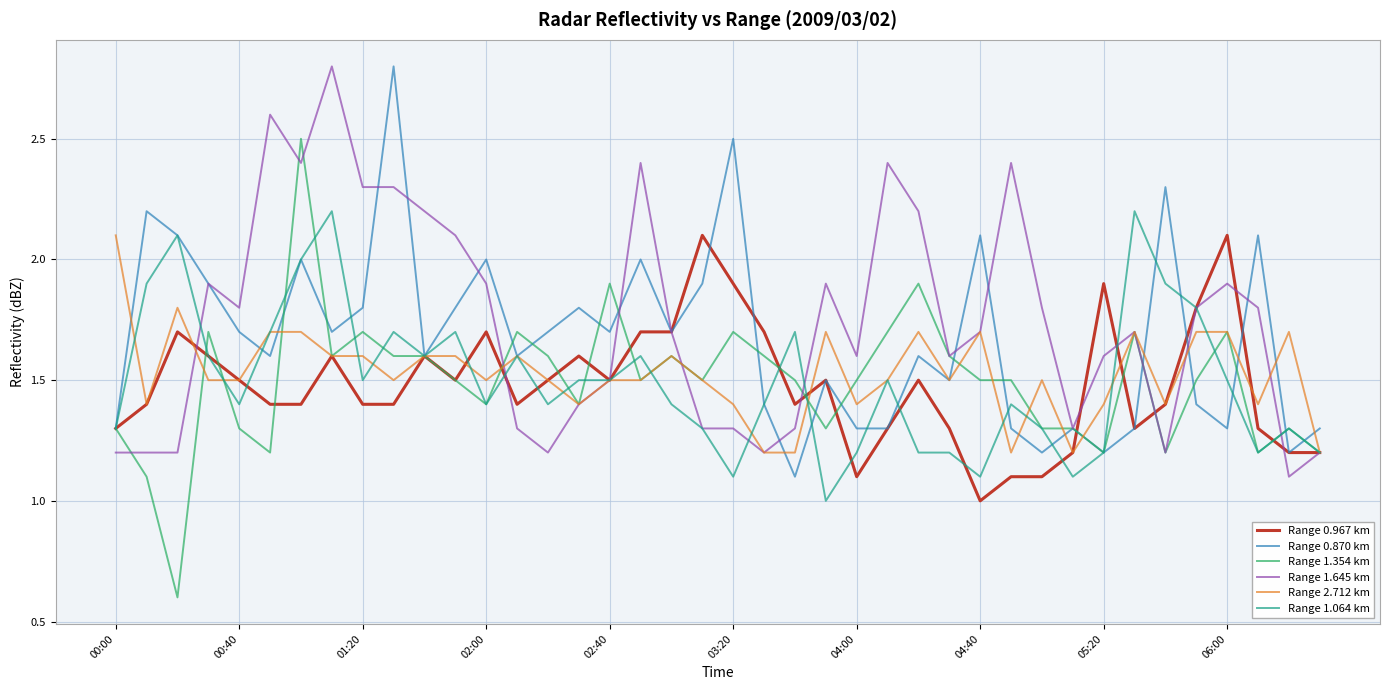

Reading left to right, transcribe all the data shown in this chart.

Range 0.967 km: 1.3	1.4	1.7	1.6	1.5	1.4	1.4	1.6	1.4	1.4	1.6	1.5	1.7	1.4	1.5	1.6	1.5	1.7	1.7	2.1	1.9	1.7	1.4	1.5	1.1	1.3	1.5	1.3	1.0	1.1	1.1	1.2	1.9	1.3	1.4	1.8	2.1	1.3	1.2	1.2
Range 0.870 km: 1.3	2.2	2.1	1.9	1.7	1.6	2.0	1.7	1.8	2.8	1.6	1.8	2.0	1.6	1.7	1.8	1.7	2.0	1.7	1.9	2.5	1.4	1.1	1.5	1.3	1.3	1.6	1.5	2.1	1.3	1.2	1.3	1.2	1.3	2.3	1.4	1.3	2.1	1.2	1.3
Range 1.354 km: 1.3	1.1	0.6	1.7	1.3	1.2	2.5	1.6	1.7	1.6	1.6	1.5	1.4	1.7	1.6	1.4	1.9	1.5	1.6	1.5	1.7	1.6	1.5	1.3	1.5	1.7	1.9	1.6	1.5	1.5	1.3	1.3	1.2	1.7	1.2	1.5	1.7	1.2	1.3	1.2
Range 1.645 km: 1.2	1.2	1.2	1.9	1.8	2.6	2.4	2.8	2.3	2.3	2.2	2.1	1.9	1.3	1.2	1.4	1.5	2.4	1.7	1.3	1.3	1.2	1.3	1.9	1.6	2.4	2.2	1.6	1.7	2.4	1.8	1.3	1.6	1.7	1.2	1.8	1.9	1.8	1.1	1.2
Range 2.712 km: 2.1	1.4	1.8	1.5	1.5	1.7	1.7	1.6	1.6	1.5	1.6	1.6	1.5	1.6	1.5	1.4	1.5	1.5	1.6	1.5	1.4	1.2	1.2	1.7	1.4	1.5	1.7	1.5	1.7	1.2	1.5	1.2	1.4	1.7	1.4	1.7	1.7	1.4	1.7	1.2
Range 1.064 km: 1.3	1.9	2.1	1.6	1.4	1.7	2.0	2.2	1.5	1.7	1.6	1.7	1.4	1.6	1.4	1.5	1.5	1.6	1.4	1.3	1.1	1.4	1.7	1.0	1.2	1.5	1.2	1.2	1.1	1.4	1.3	1.1	1.2	2.2	1.9	1.8	1.5	1.2	1.3	1.2